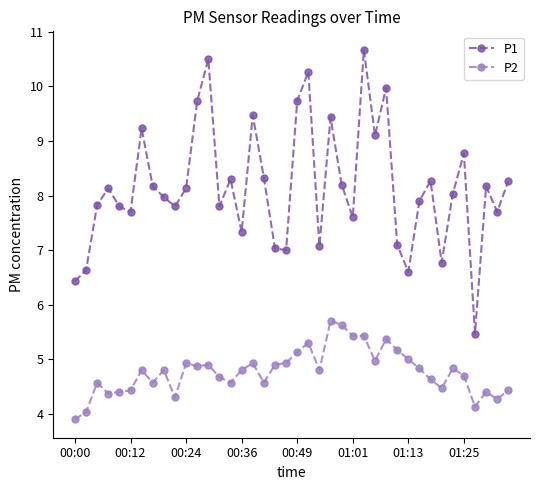

How many lines are shown in the chart?

2